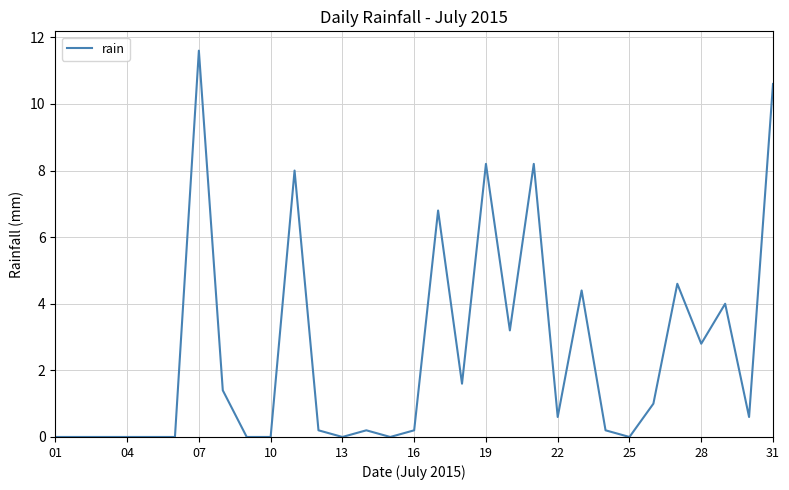

What is the maximum value shown in the chart?

11.6